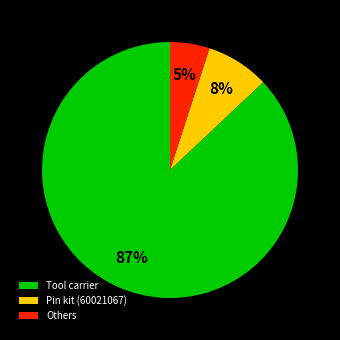

Which has a higher value, Others or Tool carrier?

Tool carrier